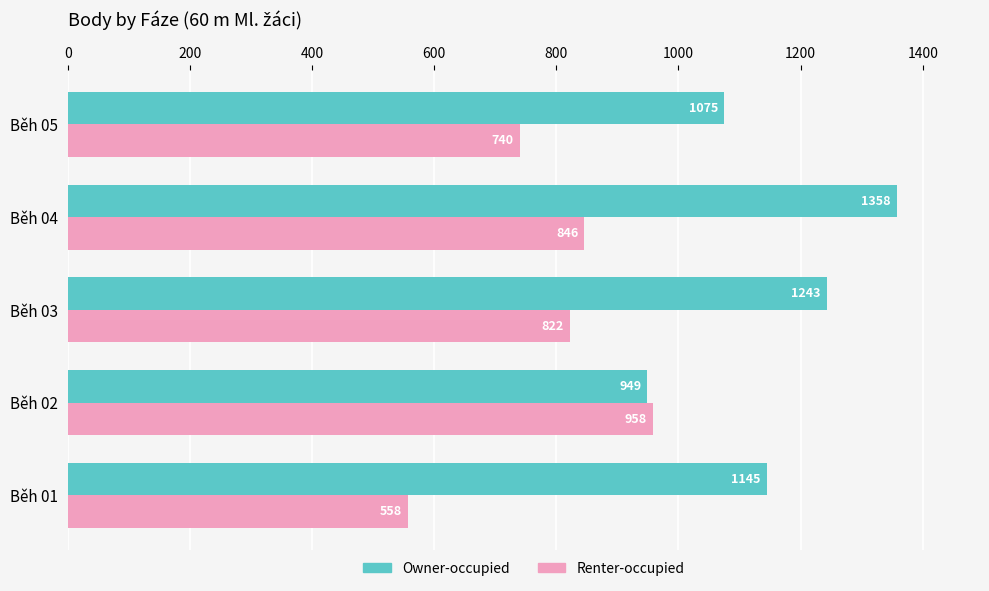

Which category has the highest value across all series?

Běh 04